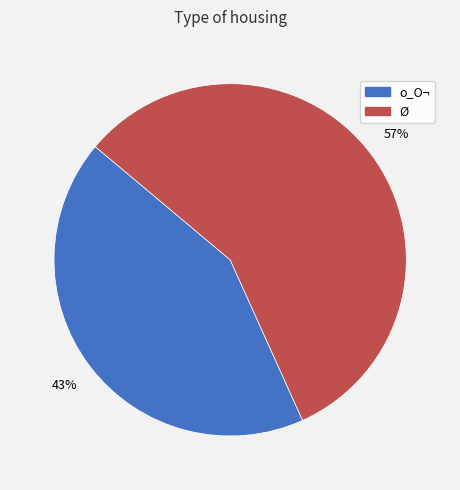

To the nearest percent, what is the combined percentage of o_O¬ and Ø?

100%